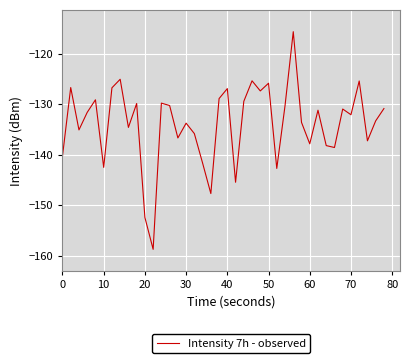

What is the minimum value shown in the chart?

-158.7